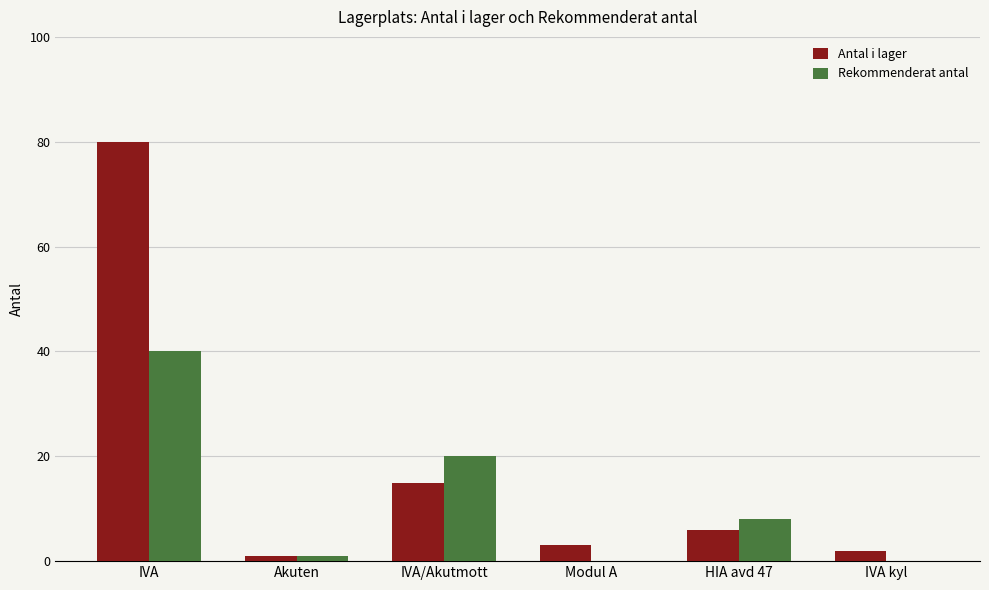

Which category has the highest value in the Rekommenderat antal series?

IVA